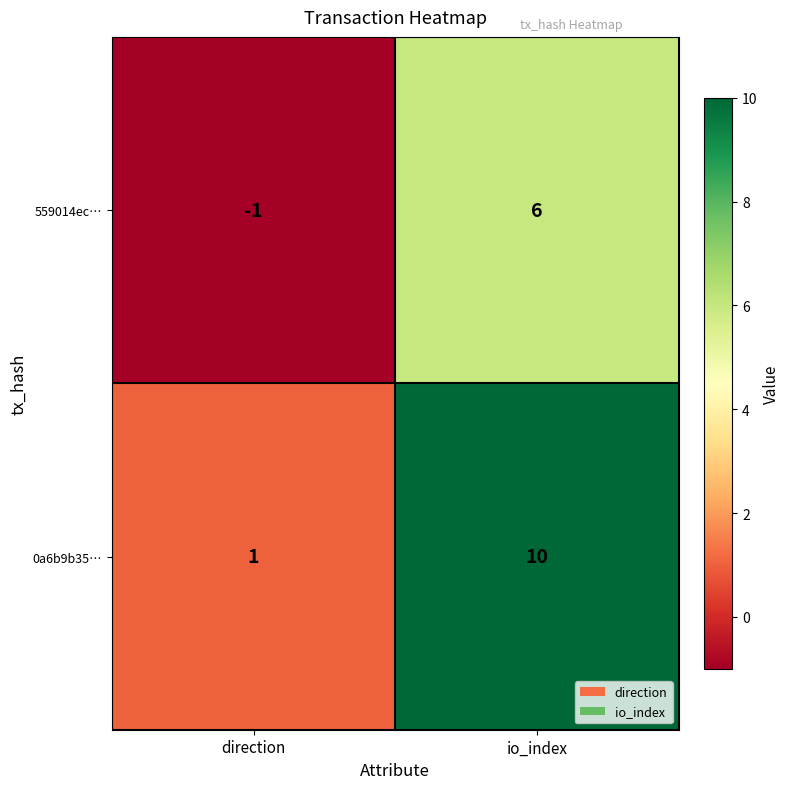

What is the highest value of the 0a6b9b35… series?

10